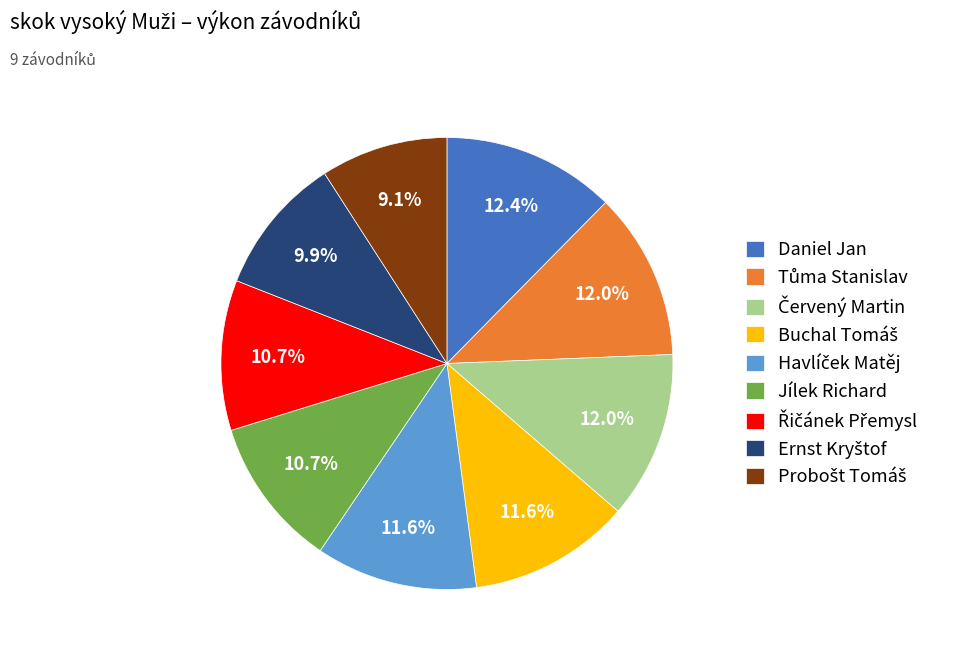

Is there a majority slice in this chart?

No